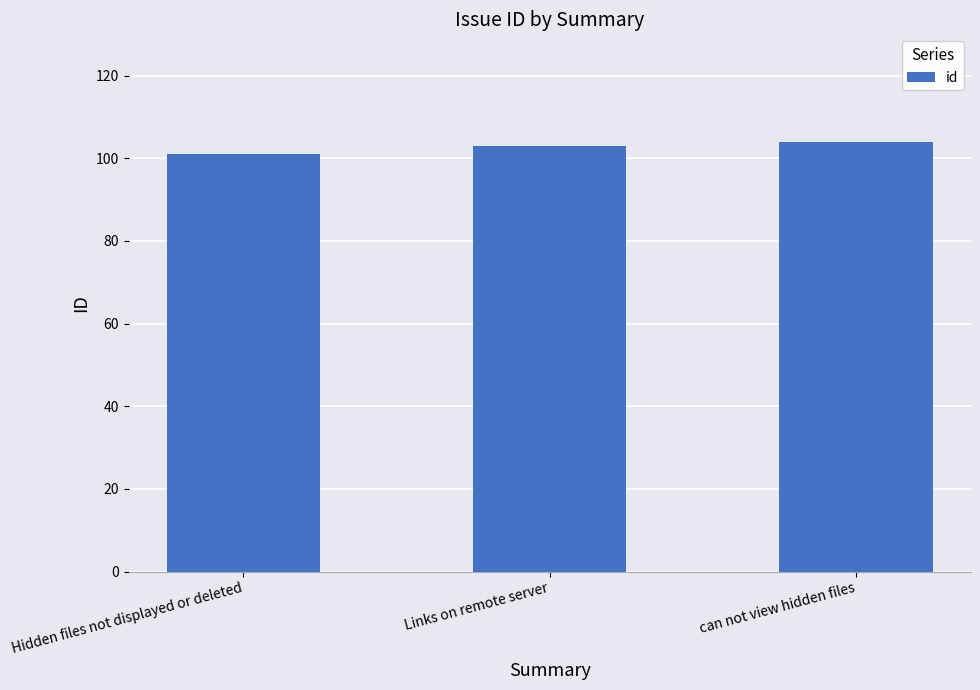

What is the greatest value displayed?

104